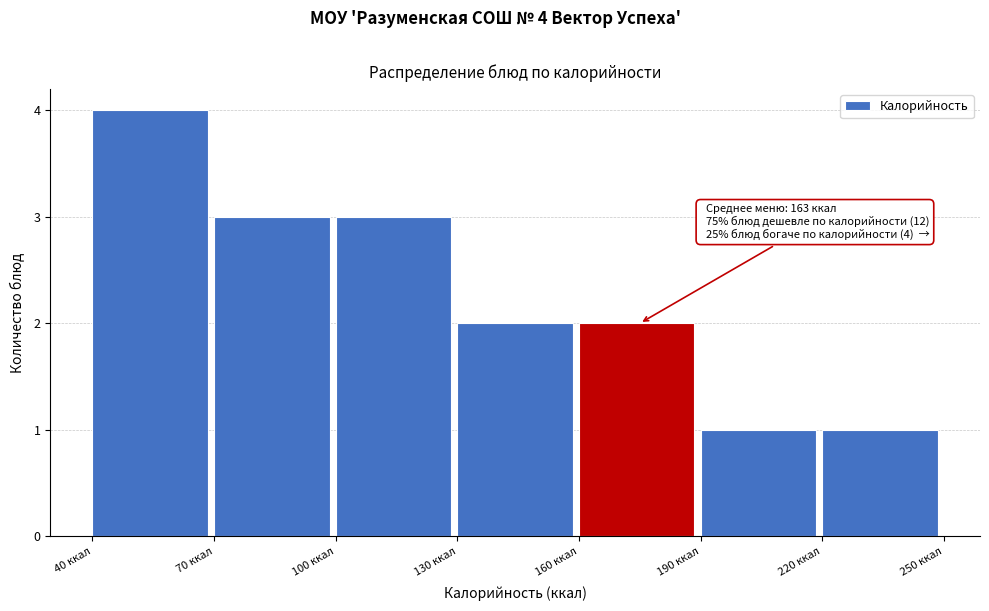

Over which range of the x-axis is the bar tallest?

40 to 70